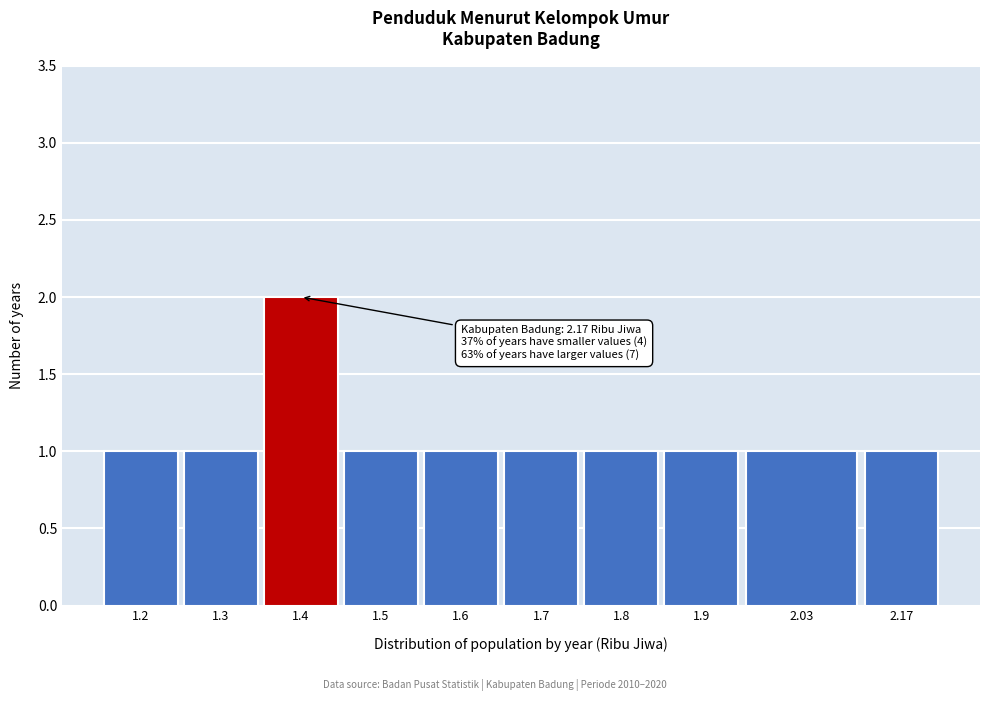

Reading left to right, list all the values displayed in this chart.

1	1	2	1	1	1	1	1	1	1